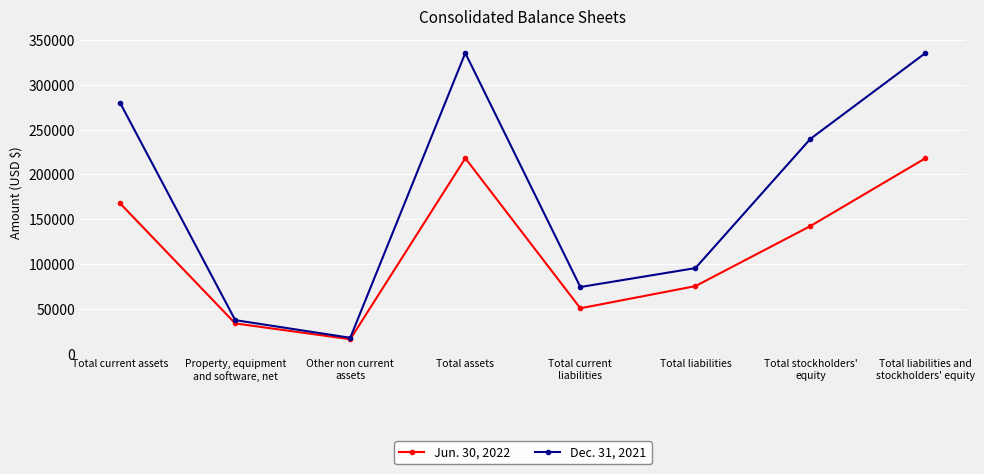

Rank the series by their maximum value, from lowest to highest.

Jun. 30, 2022, Dec. 31, 2021